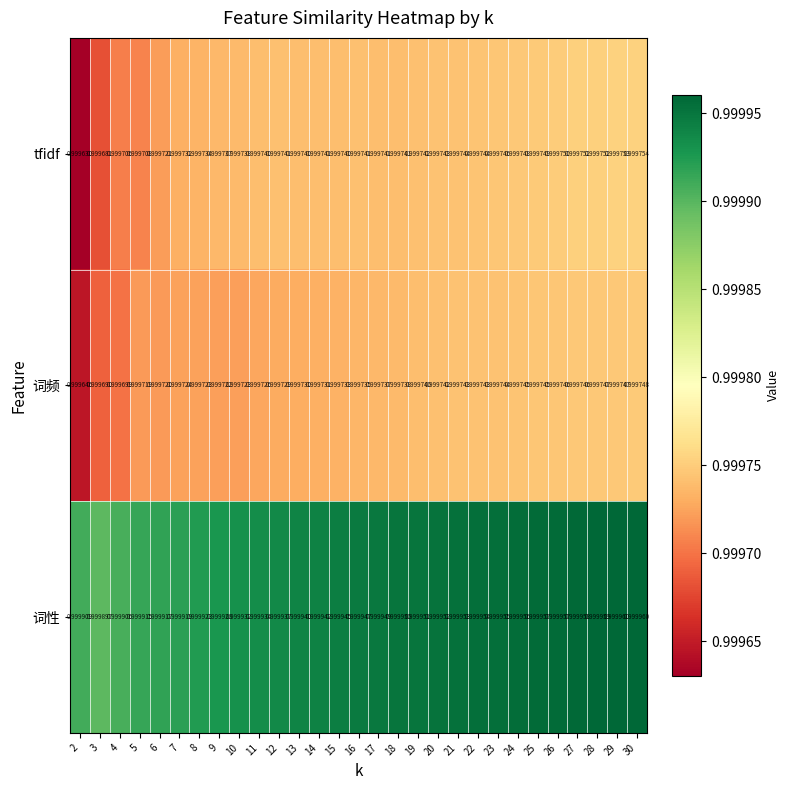

At which category is the sum across all series the highest?

30